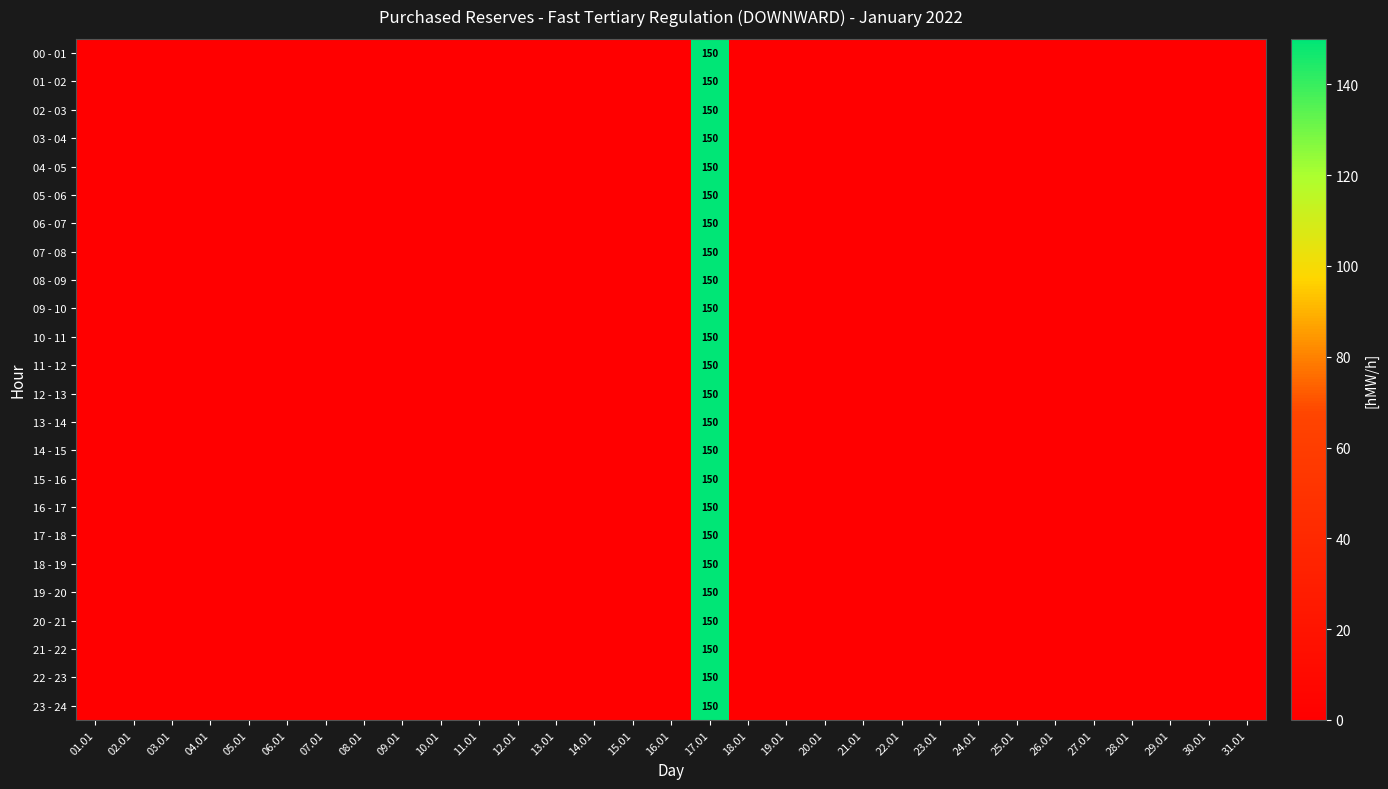

Where is 15 - 16 nearest to the value 75?

01.01